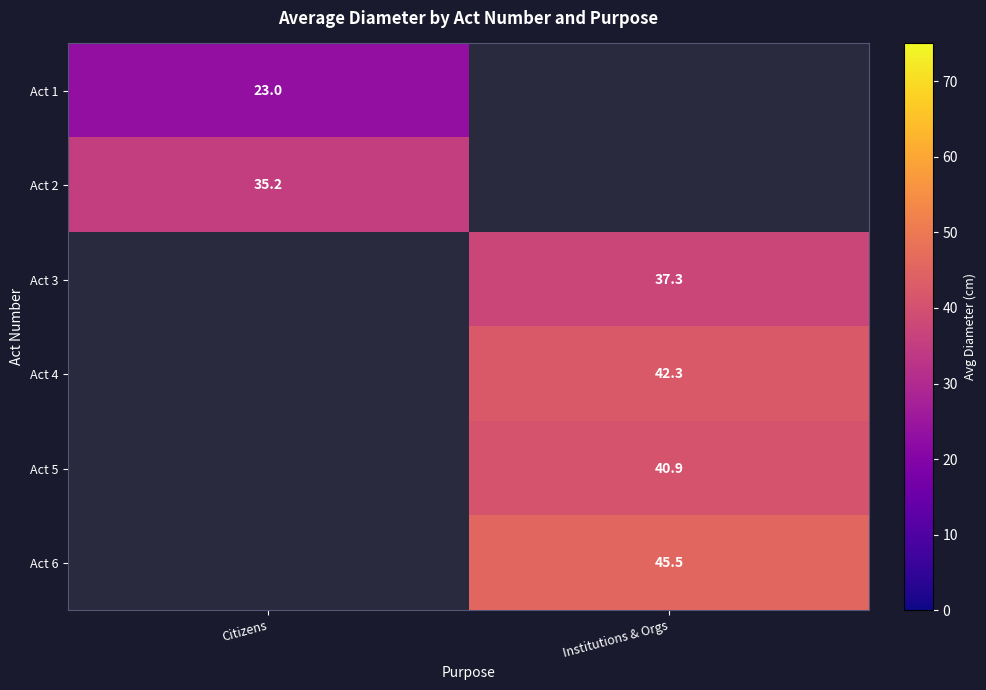

The value of Act 4 at Institutions & Orgs is 17.7. True or false?

False